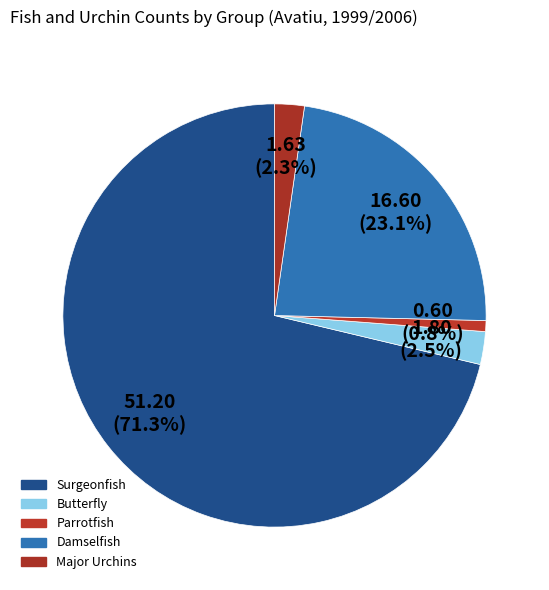

Count the number of slices in the pie.

5